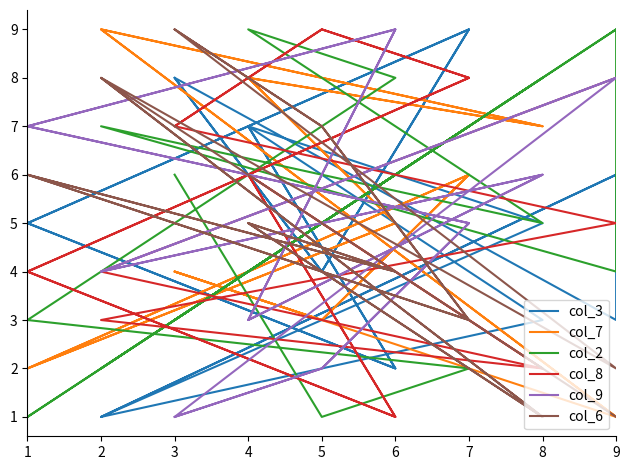

What is the value of the col_2 point at the 4th from the left?

4